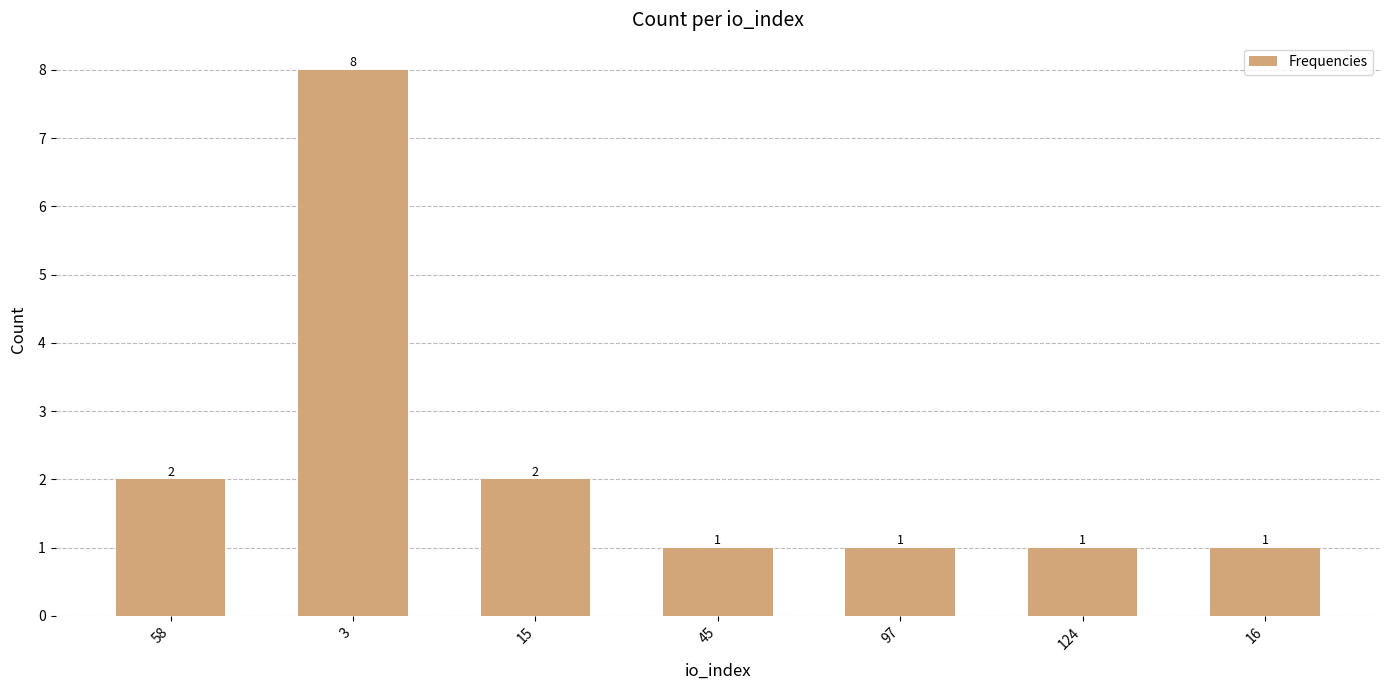

Reading right to left, what are all the values shown in this chart?

1	1	1	1	2	8	2